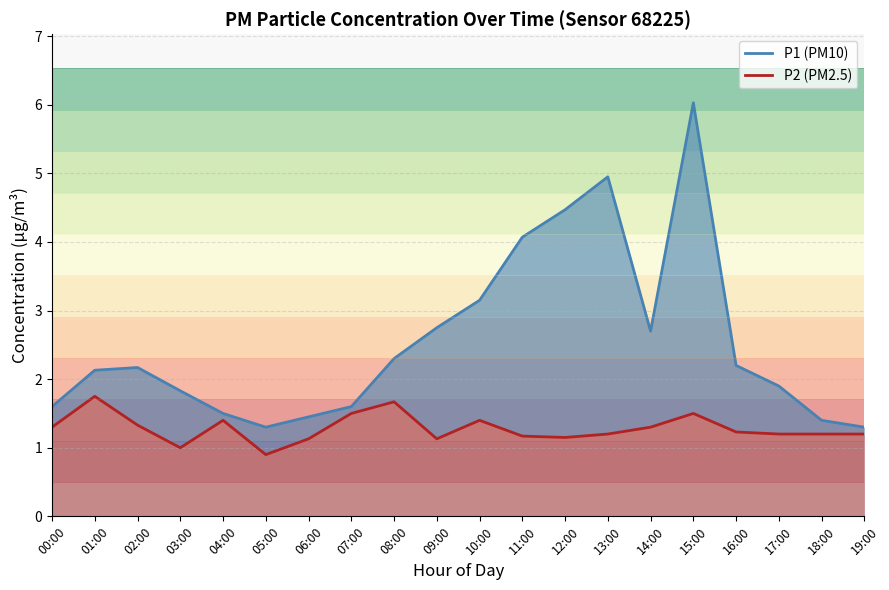

What is the maximum value shown in the chart?

6.0